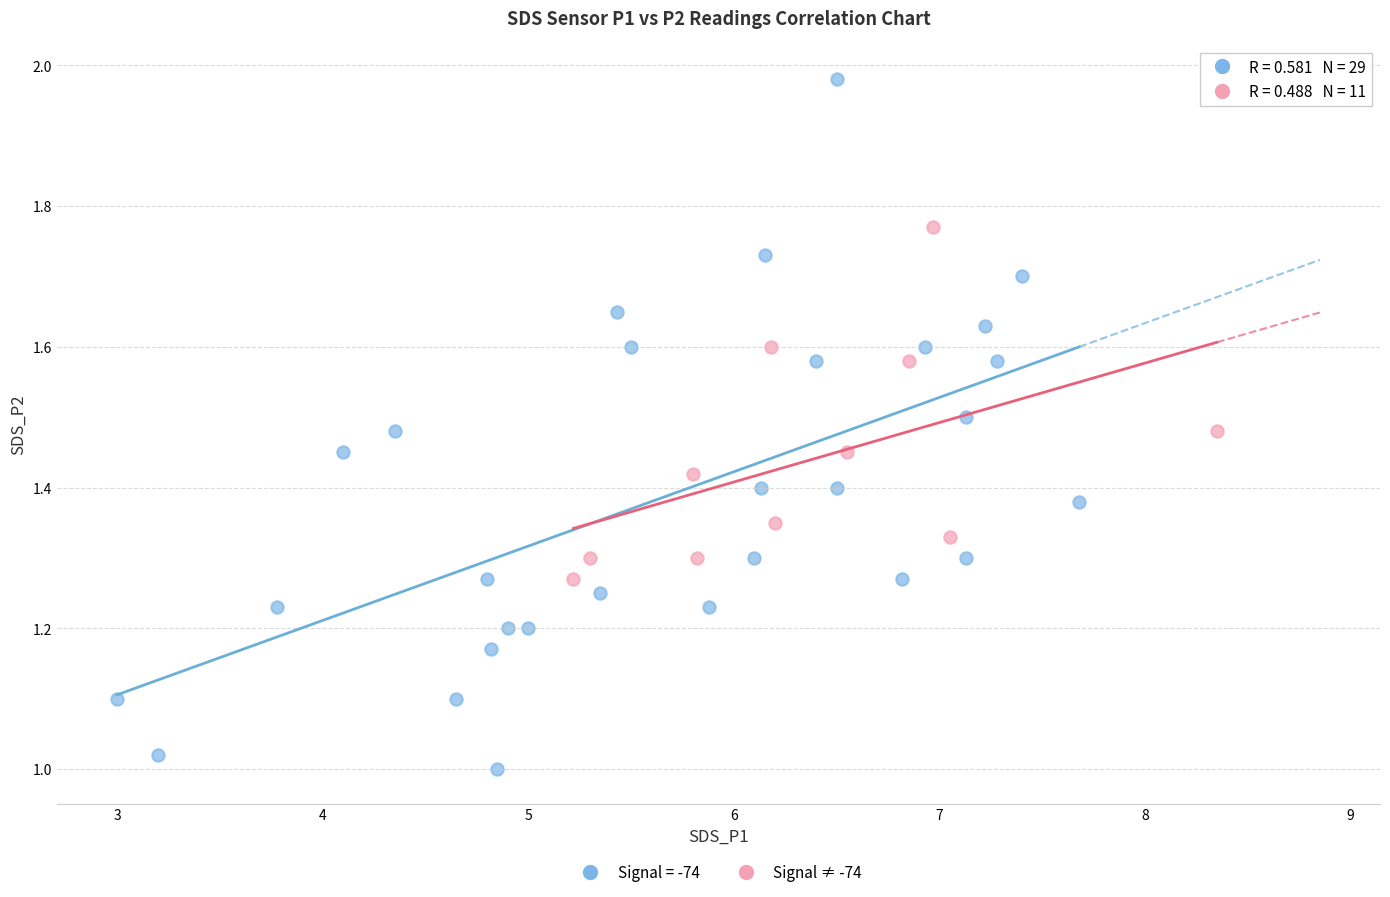

Which series contains the highest Y value?

Signal = -74